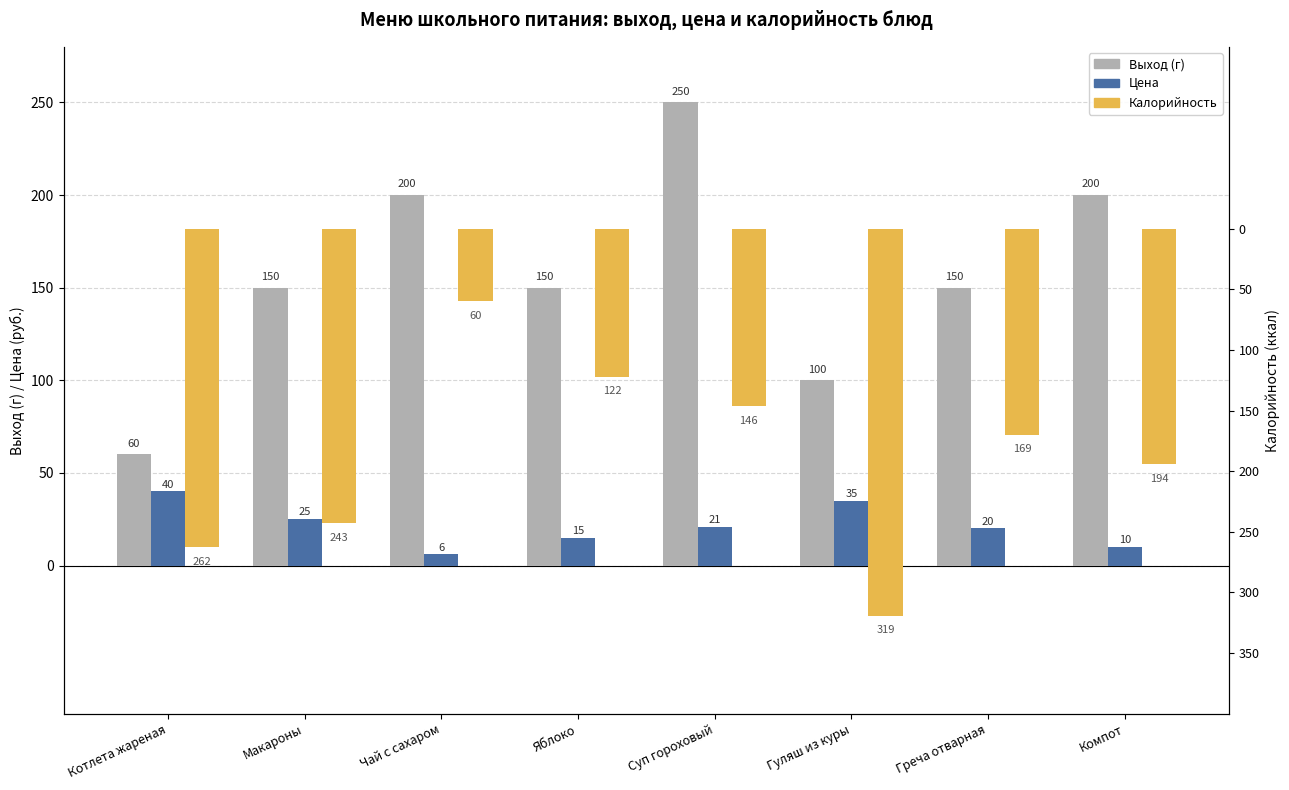

What is the difference between the Цена values at Яблоко and Чай с сахаром?

9.0